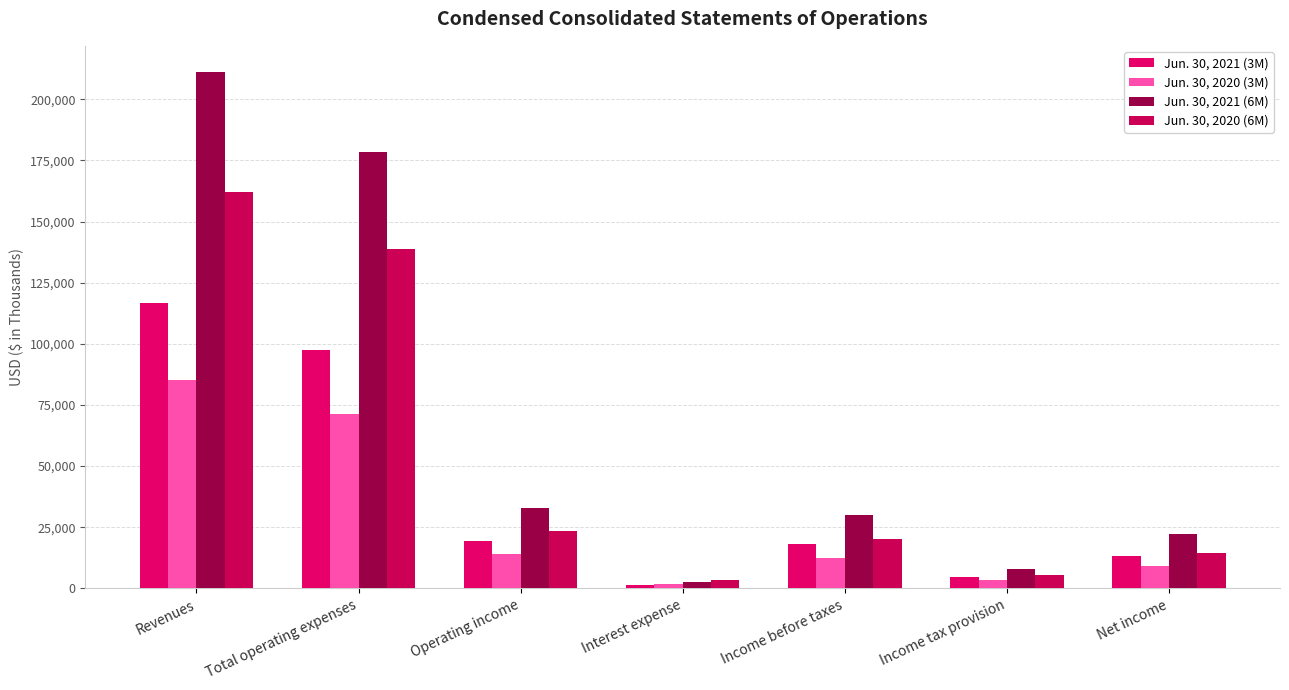

What is the highest value of the Jun. 30, 2020 (6M) series?

162313